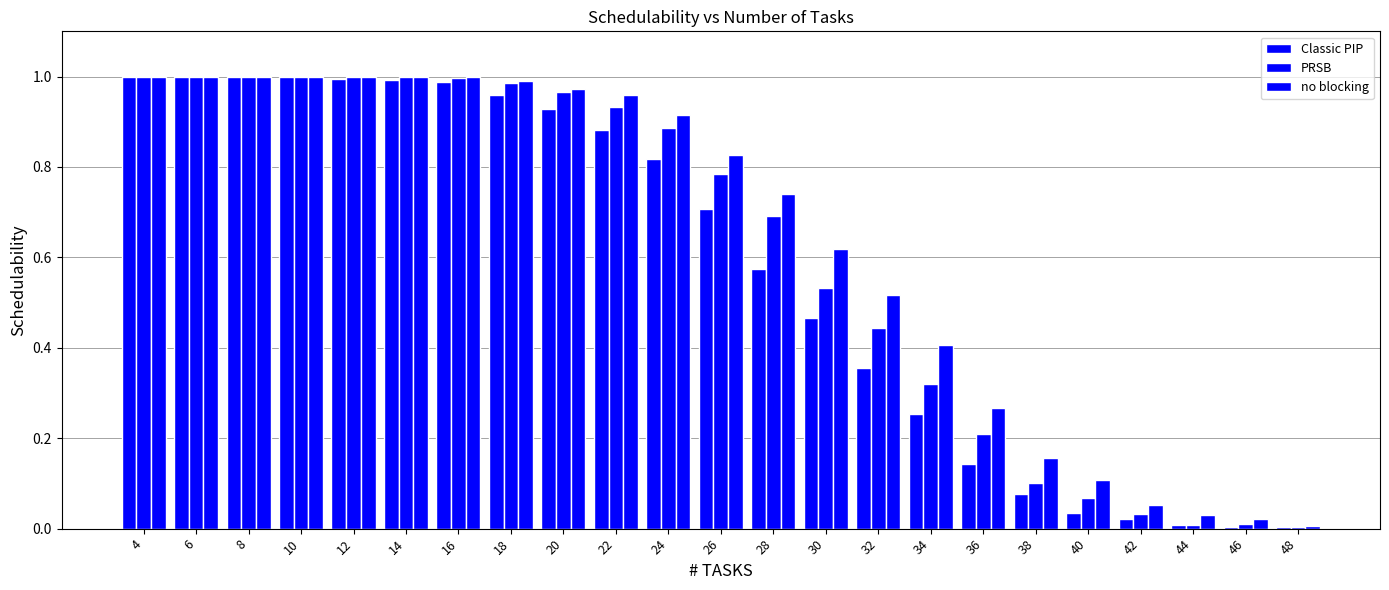

Are the bars horizontal?

No